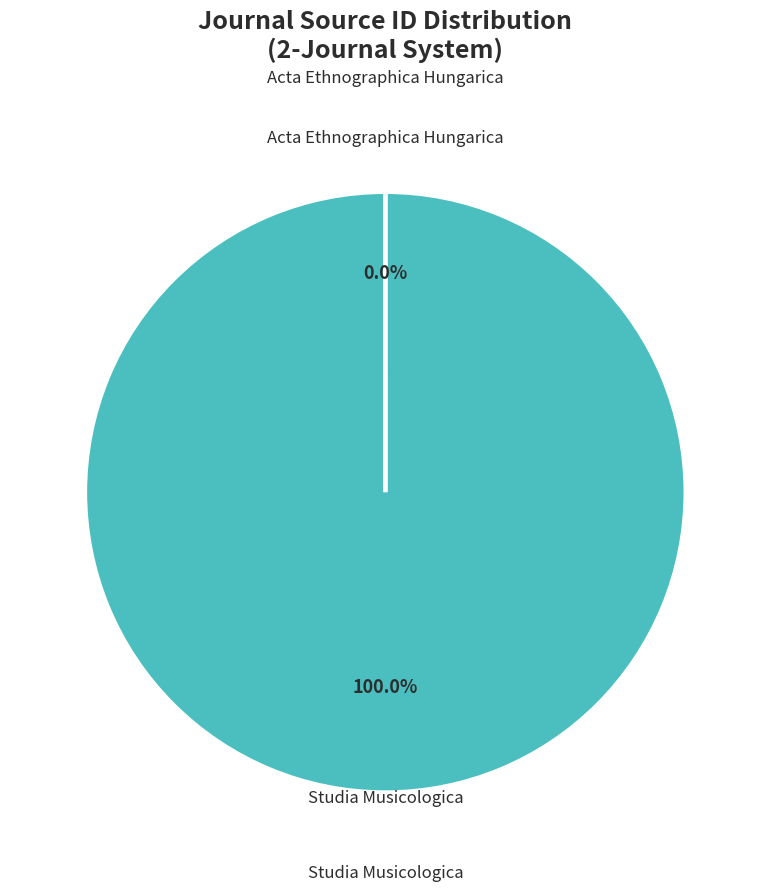

The Studia Musicologica slice represents 100% of the pie. True or false?

True